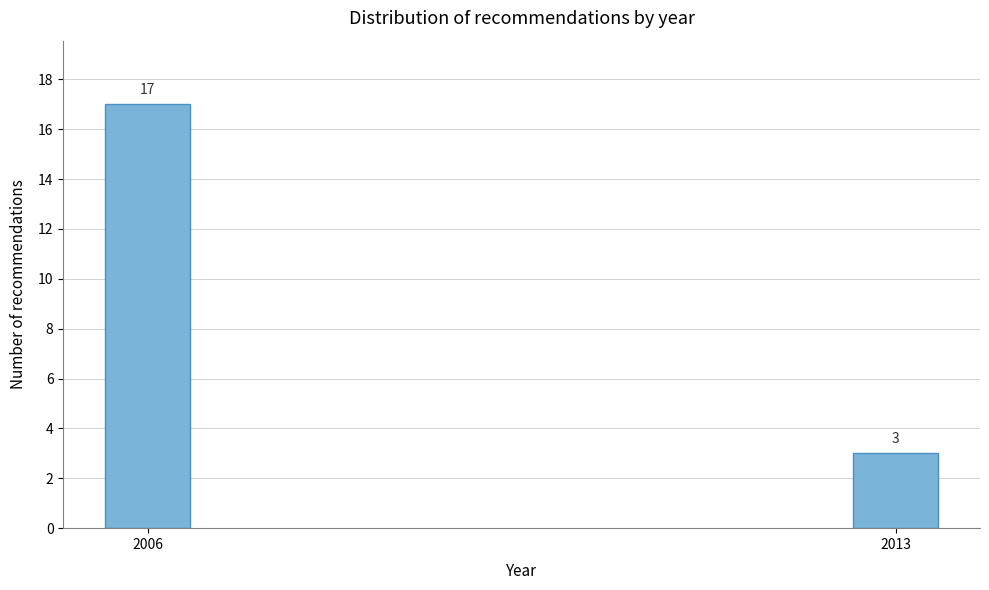

Reading left to right, extract all data points from this chart.

2006=17	2013=3